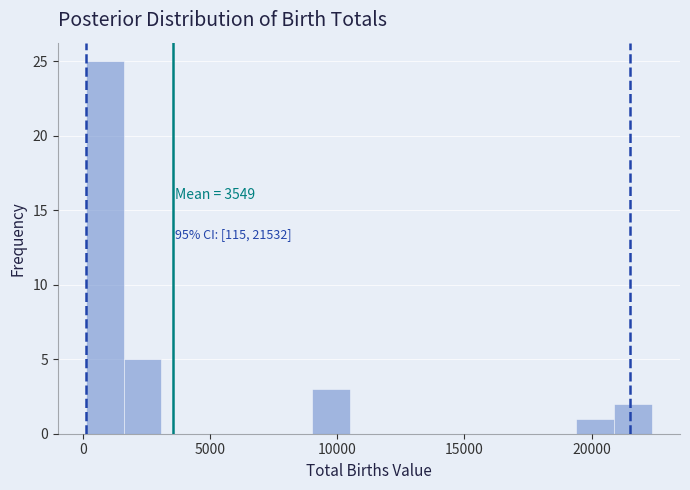

Around what value on the x-axis is the tallest bar? Give the approximate position of its centre, as read against the axis.

1000